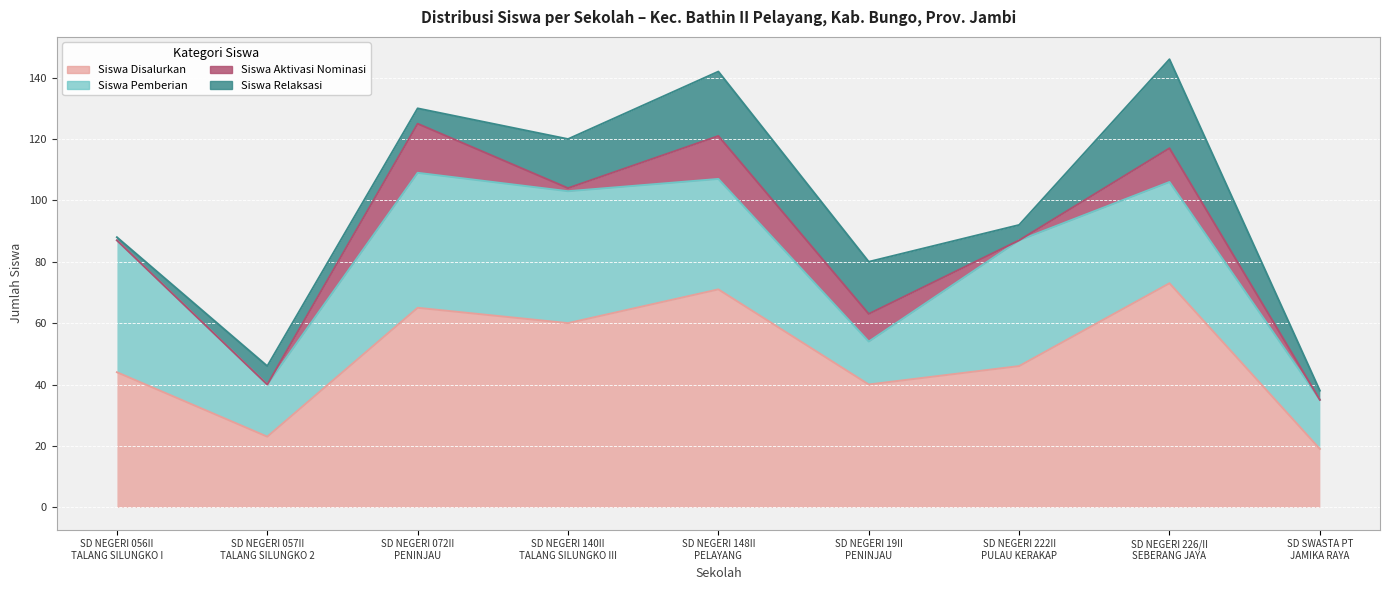

List the series in order of their peak value, lowest first.

Siswa Aktivasi Nominasi, Siswa Relaksasi, Siswa Pemberian, Siswa Disalurkan